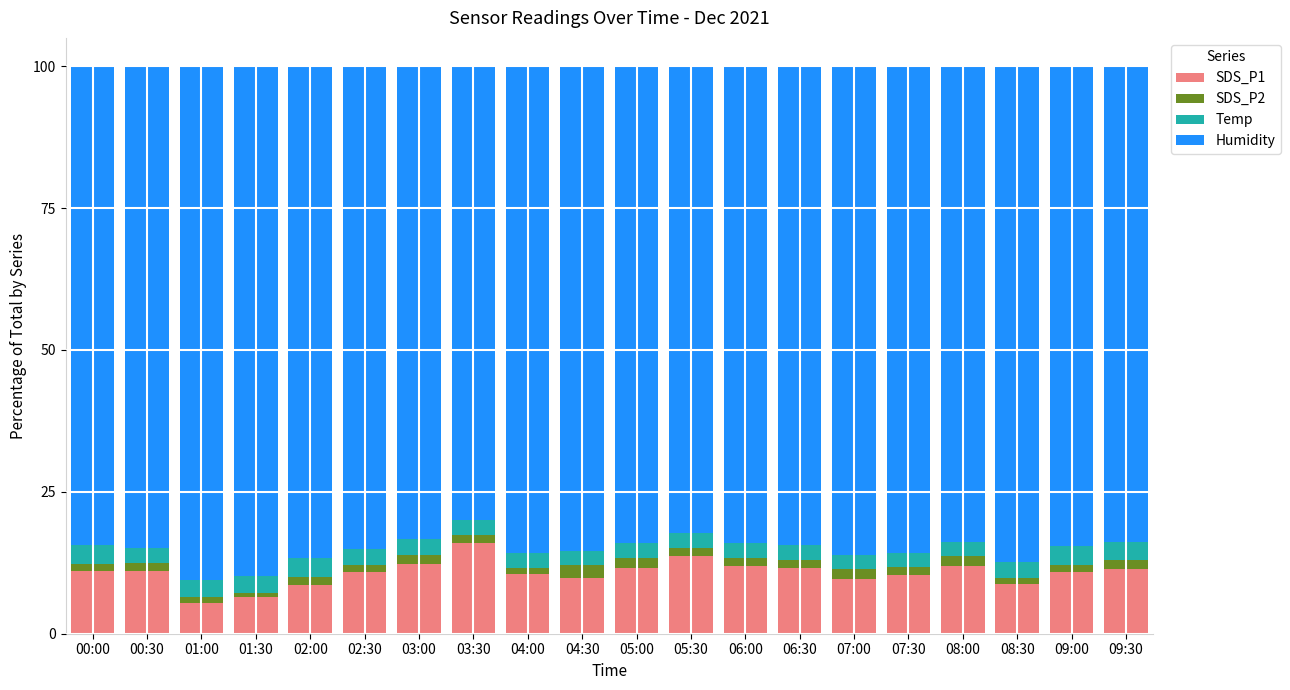

What is the sum of all SDS_P1 values?

213.9